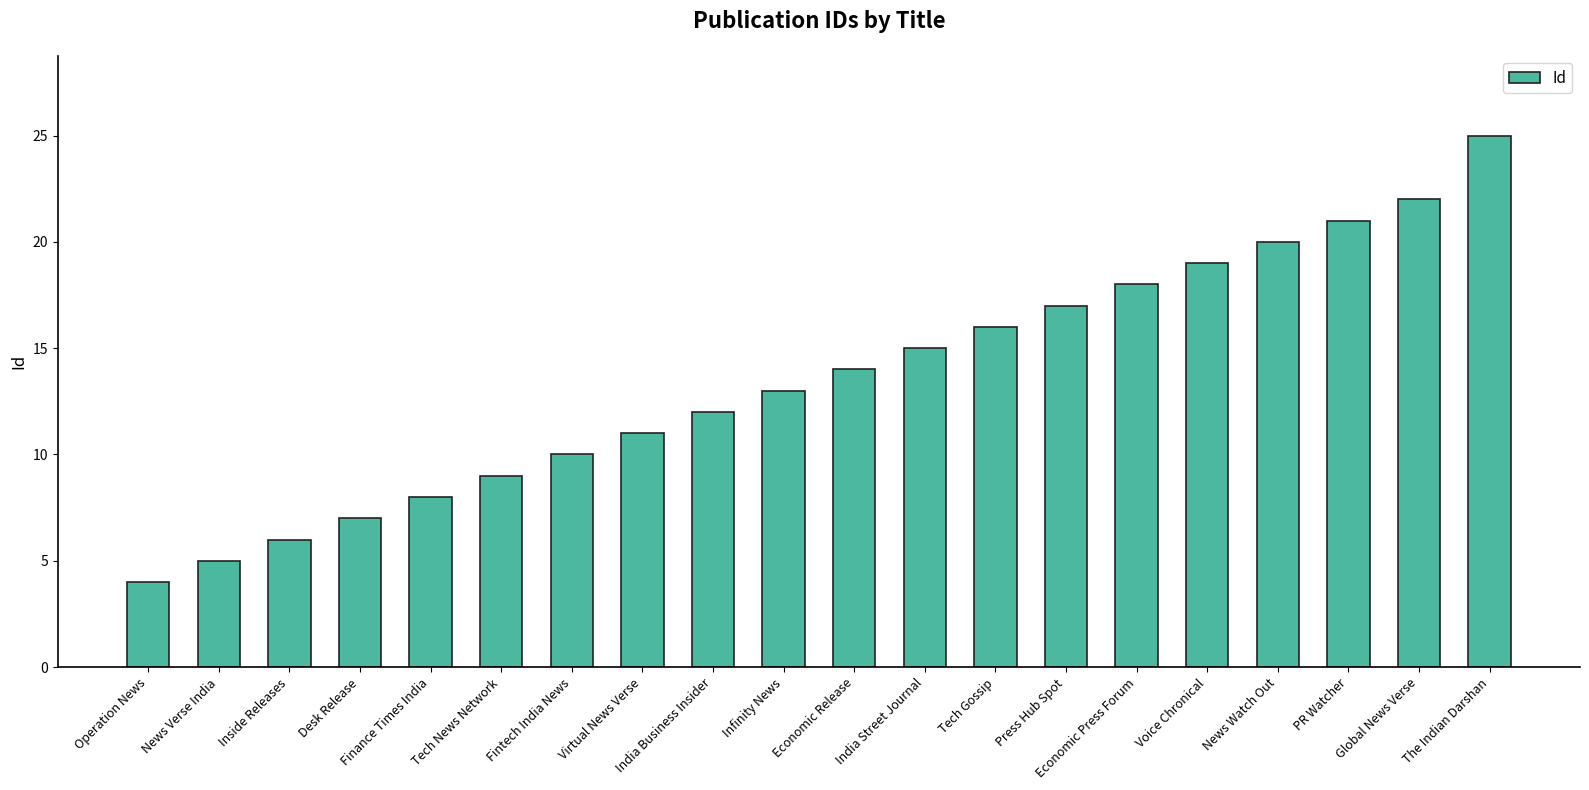

List the labels in order of value, smallest first.

Operation News, News Verse India, Inside Releases, Desk Release, Finance Times India, Tech News Network, Fintech India News, Virtual News Verse, India Business Insider, Infinity News, Economic Release, India Street Journal, Tech Gossip, Press Hub Spot, Economic Press Forum, Voice Chronical, News Watch Out, PR Watcher, Global News Verse, The Indian Darshan